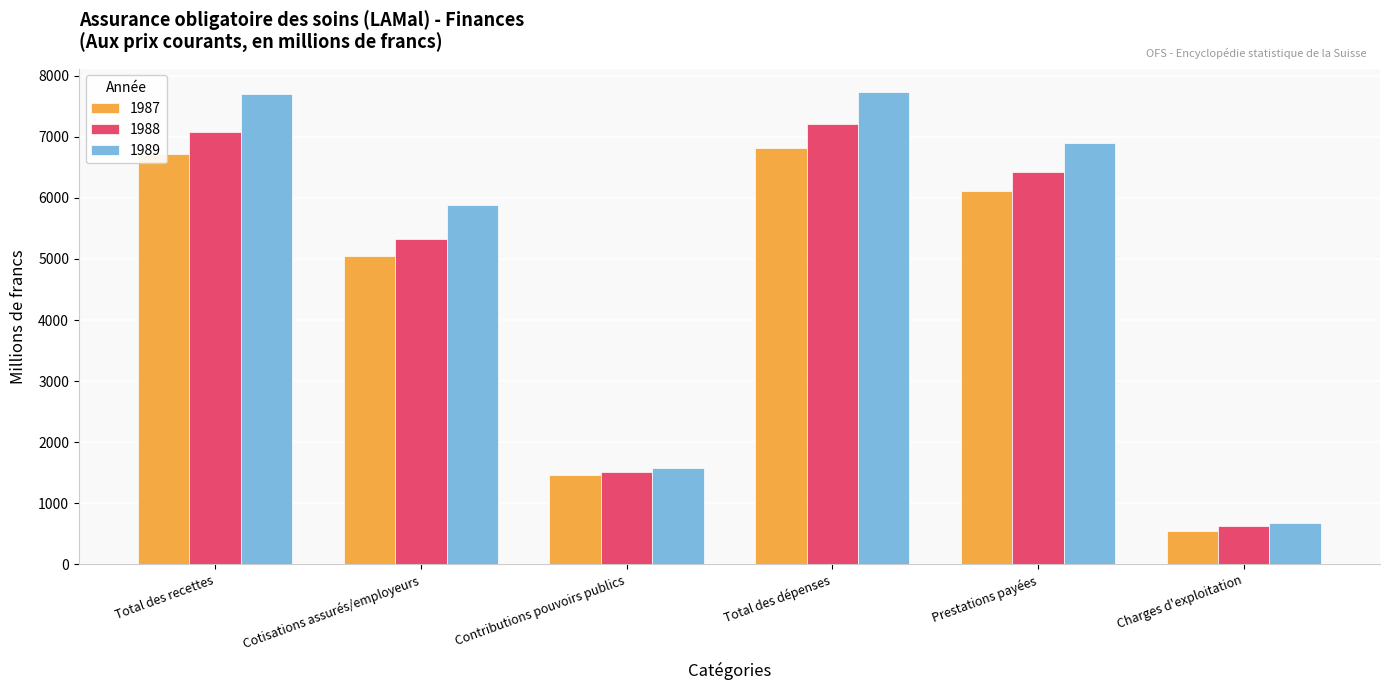

What position from the left is Contributions pouvoirs publics?

3